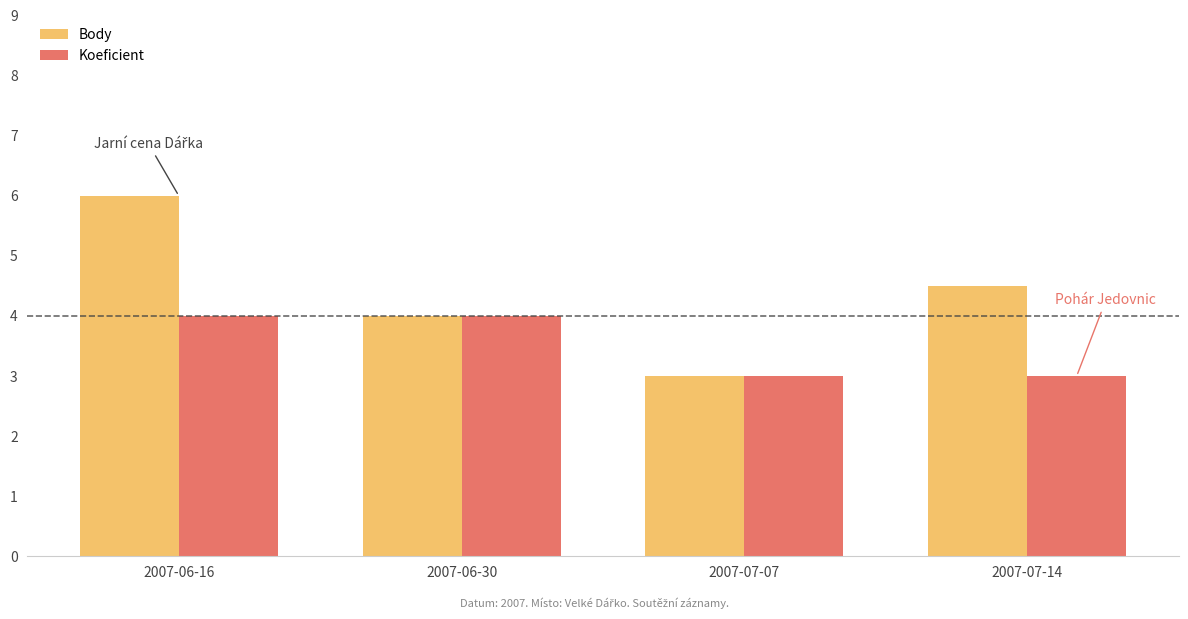

Is the value of Body at 2007-06-30 greater than the value of Koeficient at 2007-07-14?

Yes